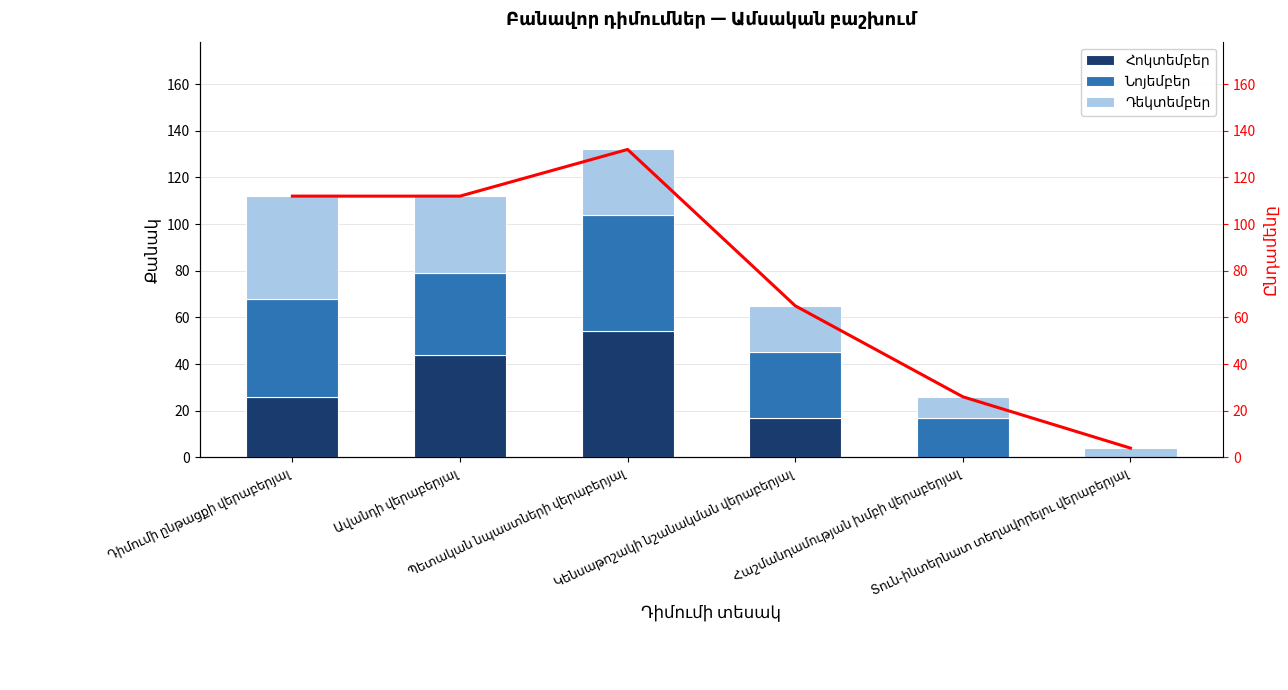

Is the value of Հոկտեմբեր at Կենսաթոշակի նշանակման վերաբերյալ greater than the value of Դեկտեմբեր at Կենսաթոշակի նշանակման վերաբերյալ?

No